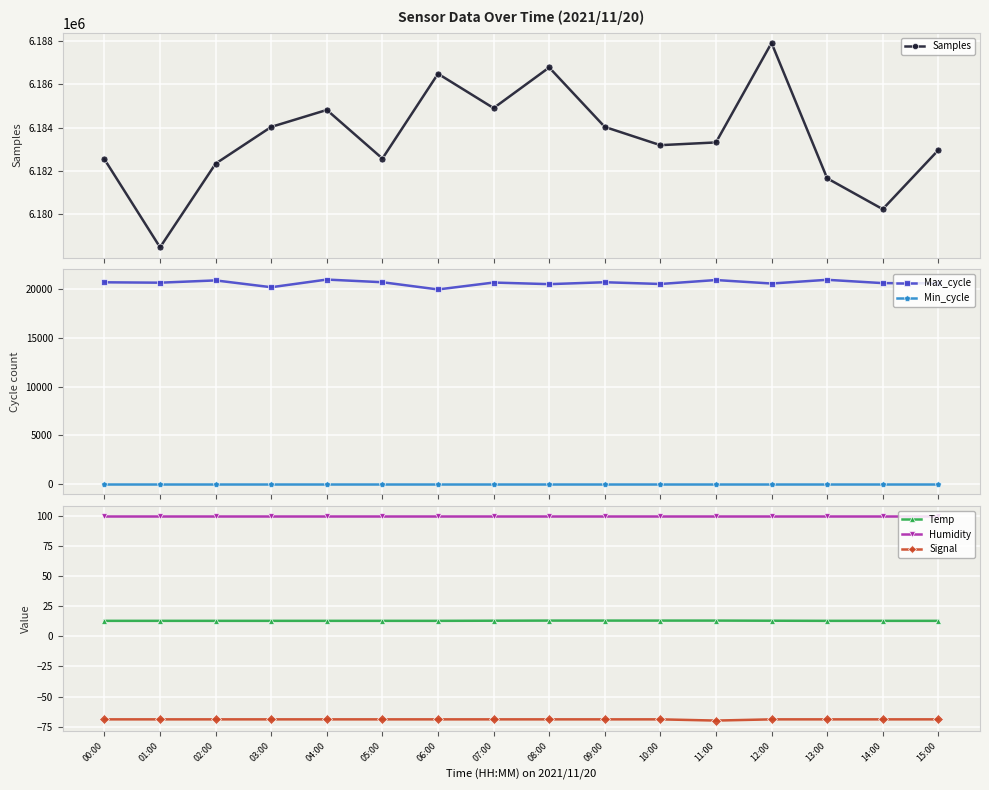

What is the value of the Signal point at the 3rd from the left?

-69.0